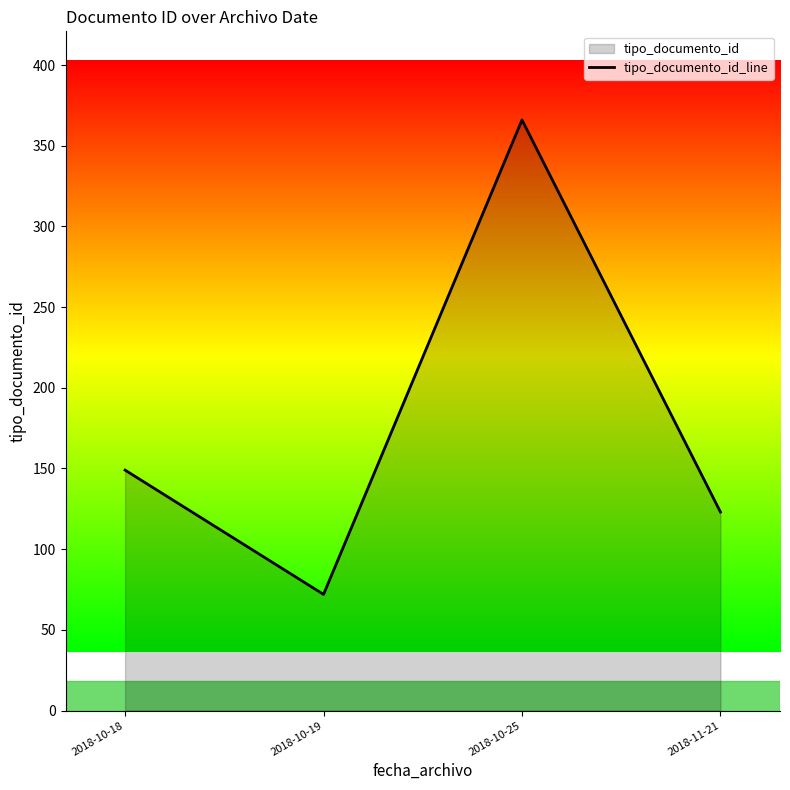

What is the change in value from 2018-10-25 to 2018-11-21?

-243